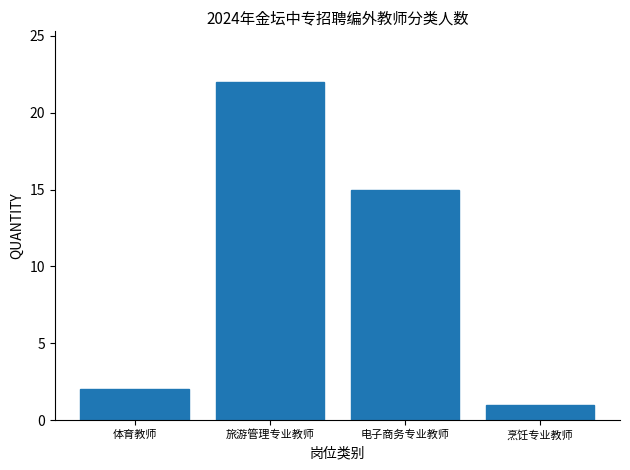

Reading left to right, transcribe all the data shown in this chart.

2	22	15	1